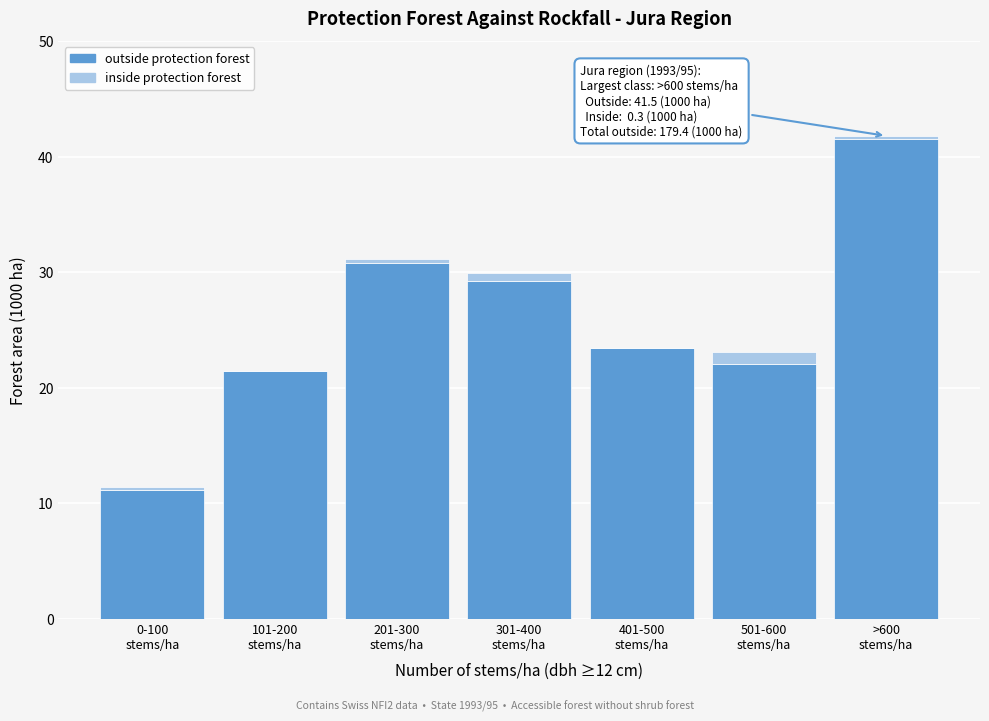

How many distinct data groups are displayed?

2